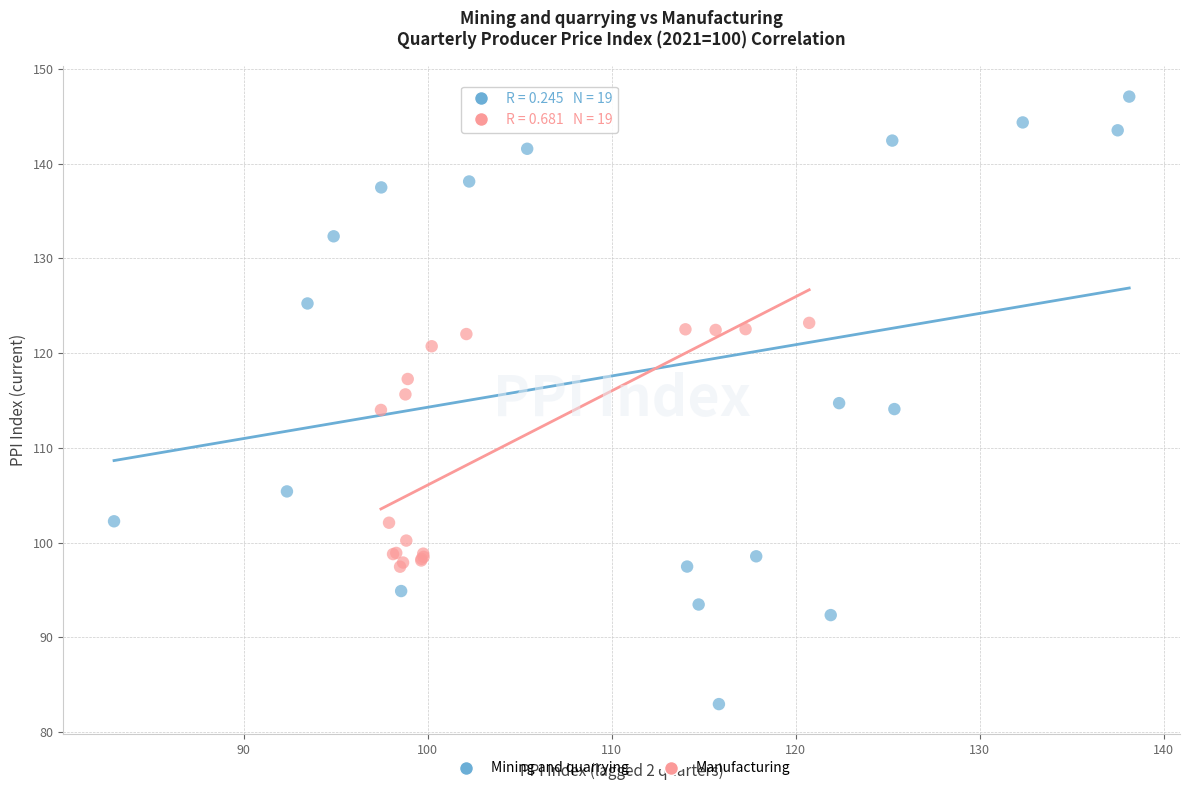

Which series has the widest spread of Y values?

Mining and quarrying